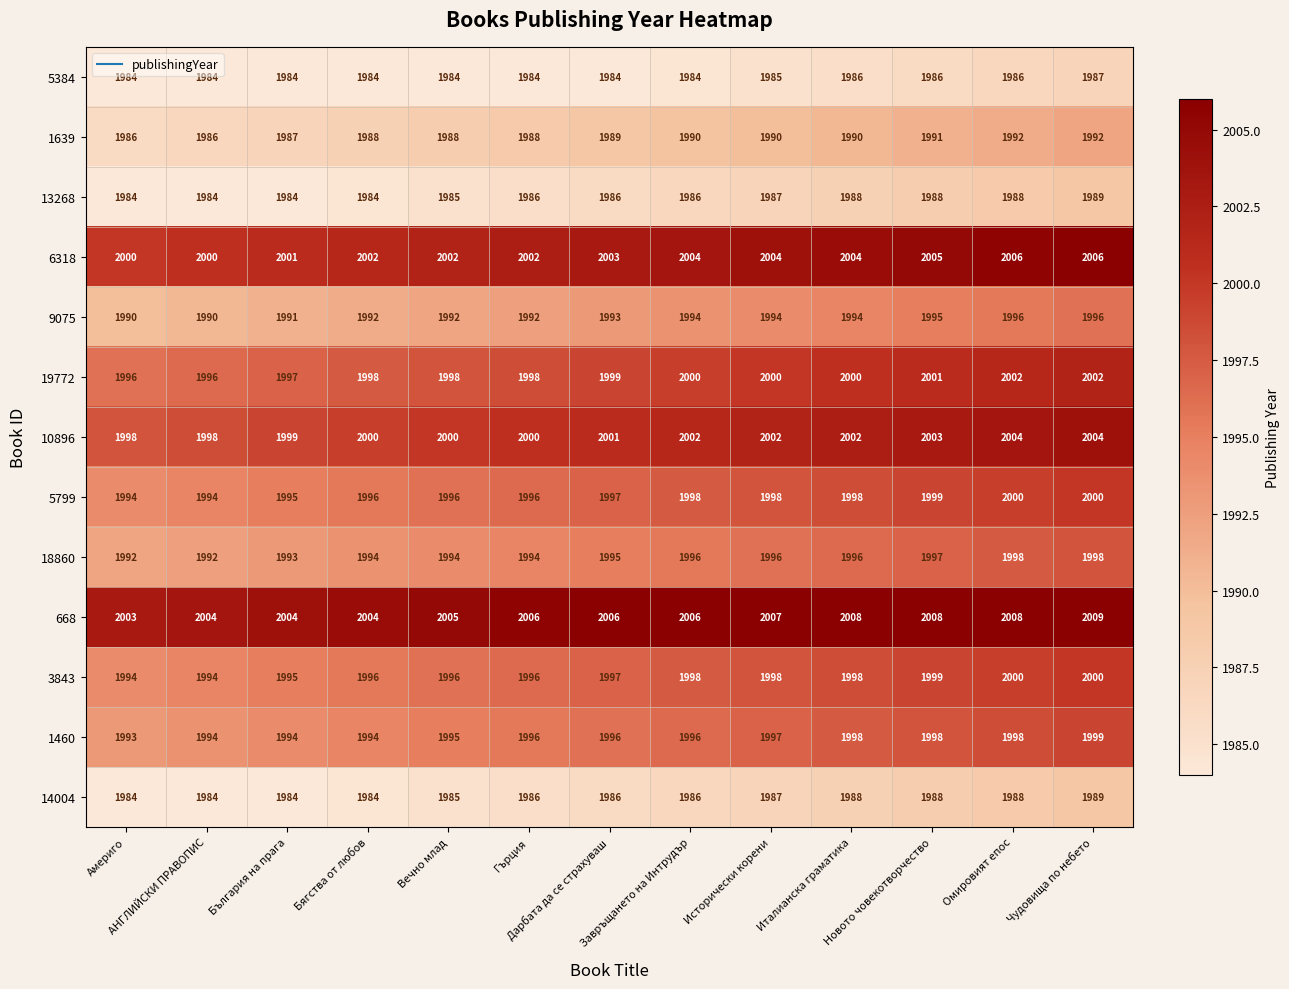

The 5799 series shows 1994 at Америго. True or false?

True